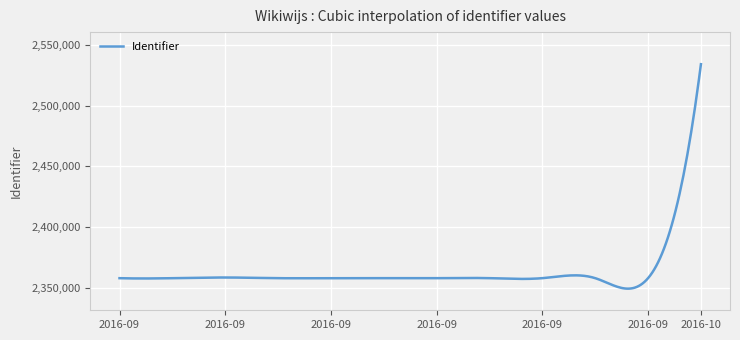

What is the maximum value shown in the chart?

2534026.0